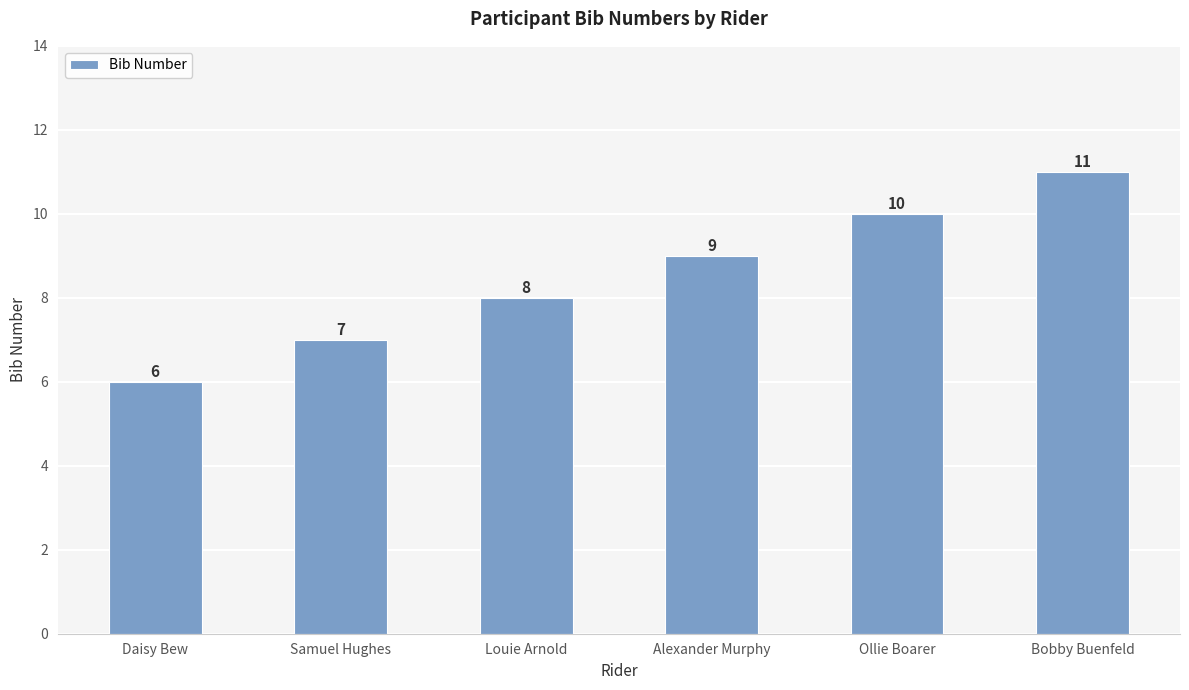

Which category has the lowest value across all series?

Daisy Bew